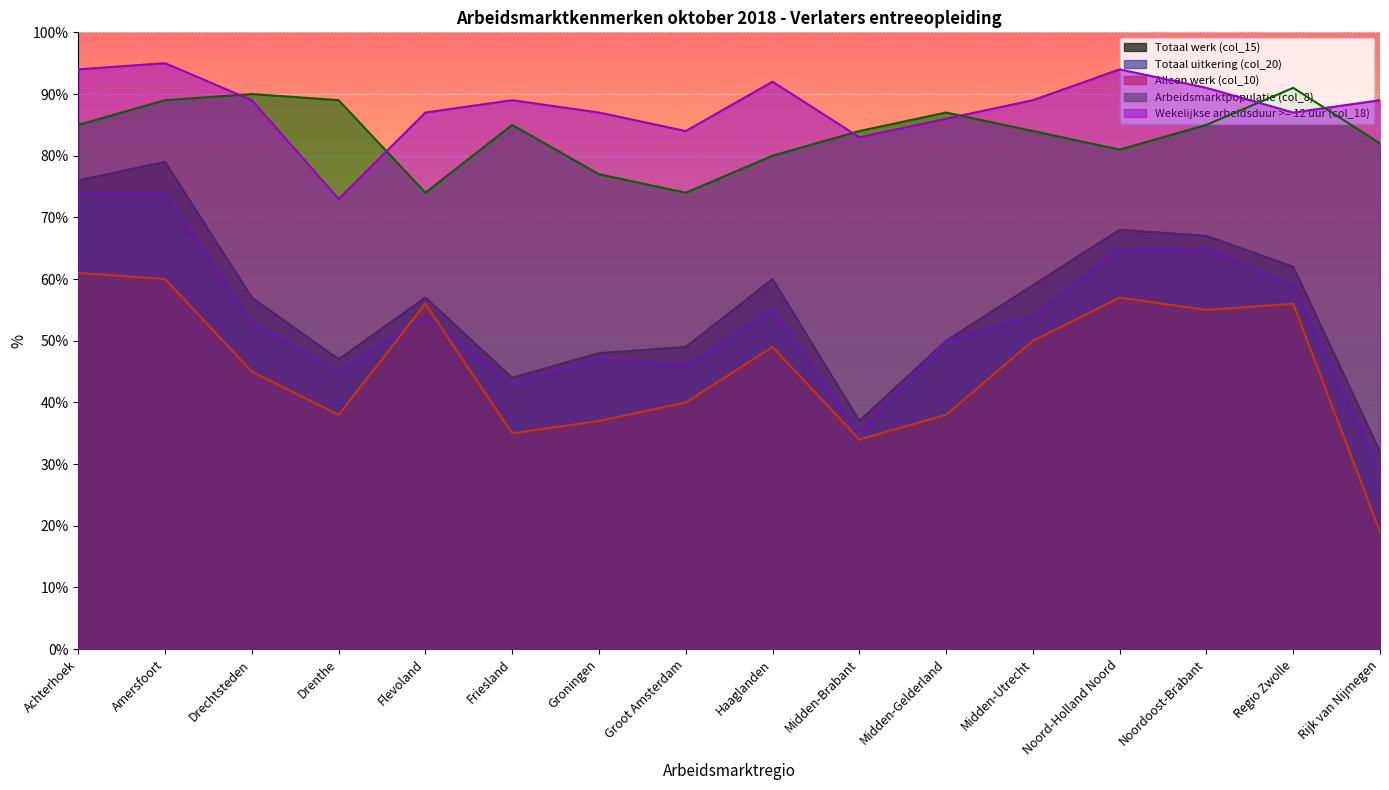

Which has a higher value, Amersfoort or Drenthe?

Amersfoort